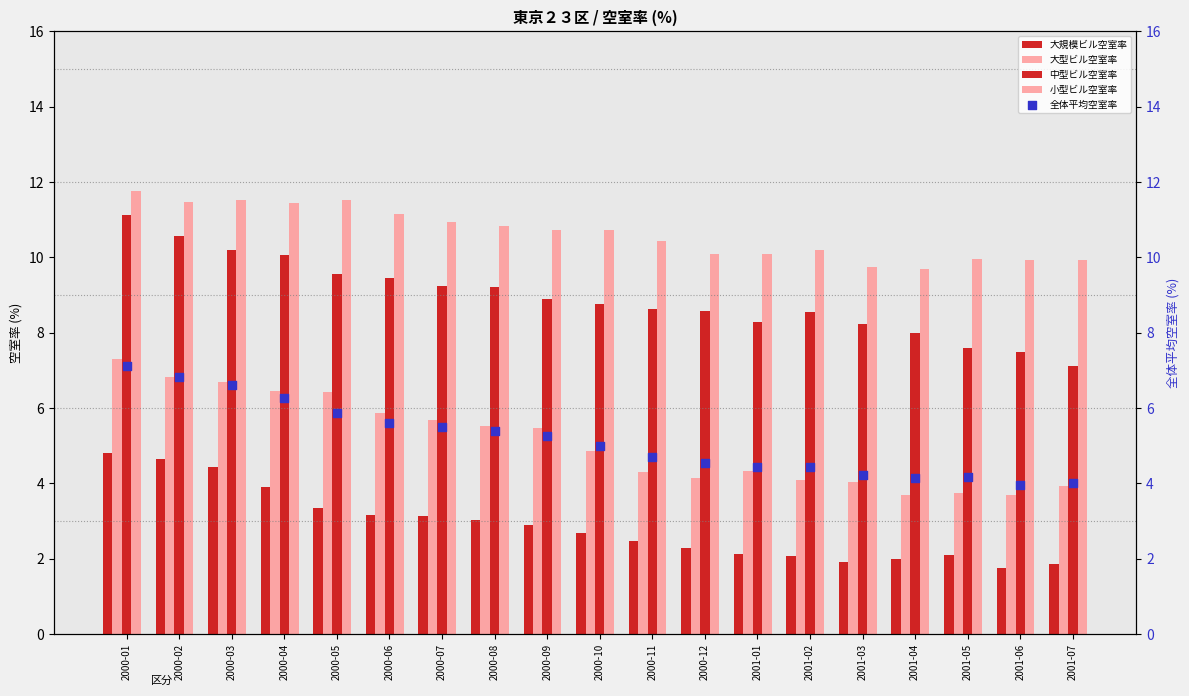

Which series has the largest total across all categories?

小型ビル空室率